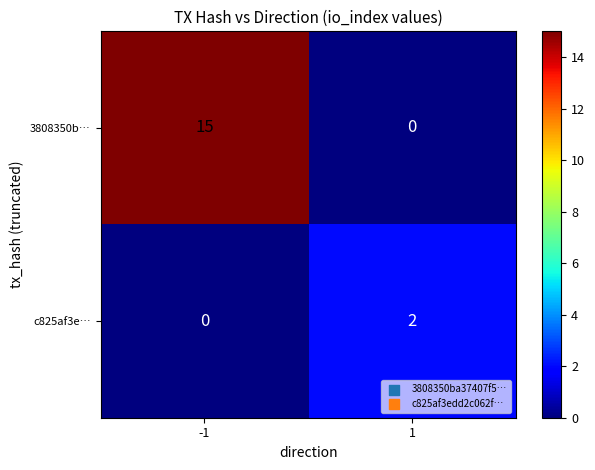

Reading left to right, extract all data points from this chart.

3808350b…: -1=15	1=0
c825af3e…: -1=0	1=2